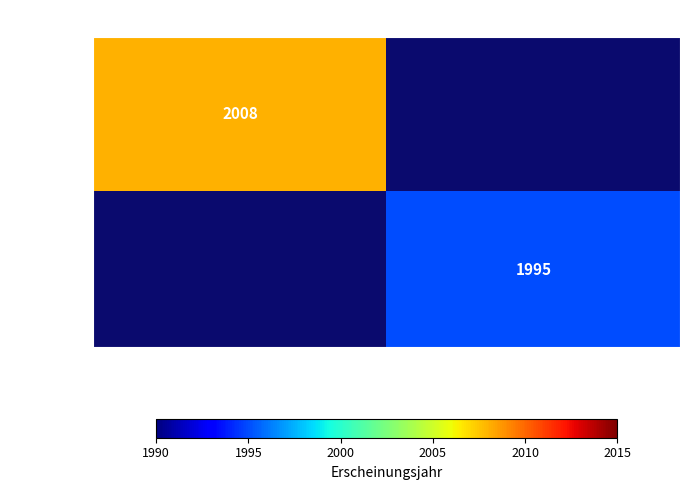

The OPUS4-2511 series shows 2008 at Ruge, Marcus; Strohe, Hans Gerhard. True or false?

True